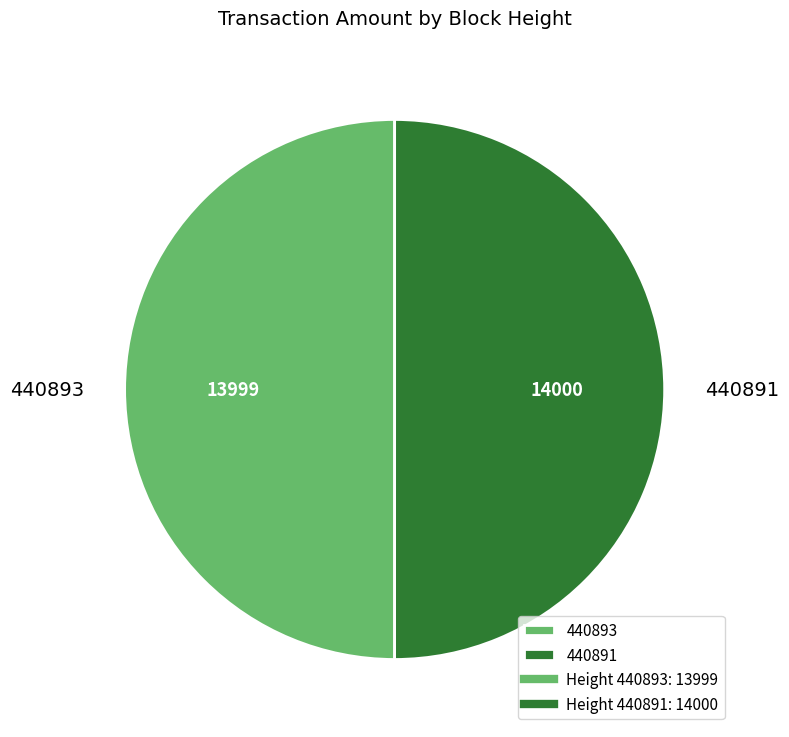

Approximately how many times larger is the value at 440893 compared to 440891?

1.0